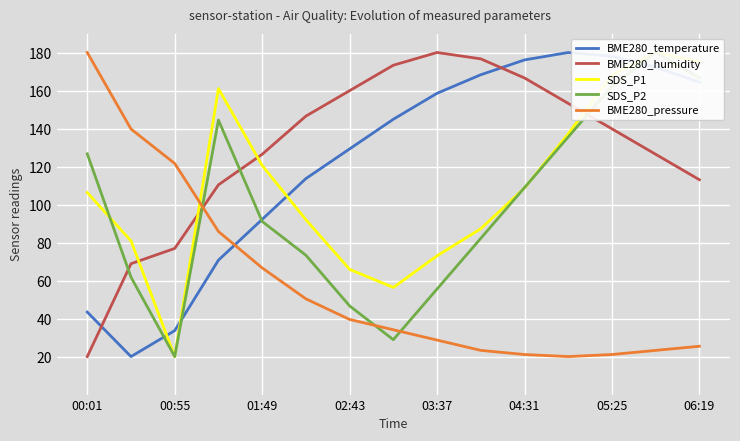

What is the lowest value of the BME280_humidity series?

20.0